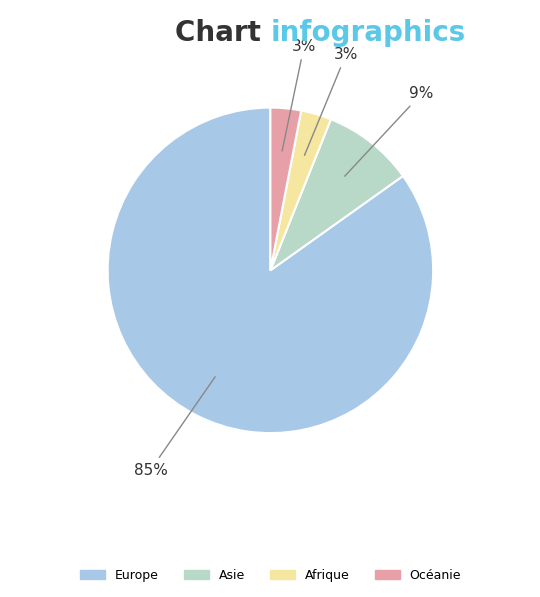

Count the number of slices in the pie.

4